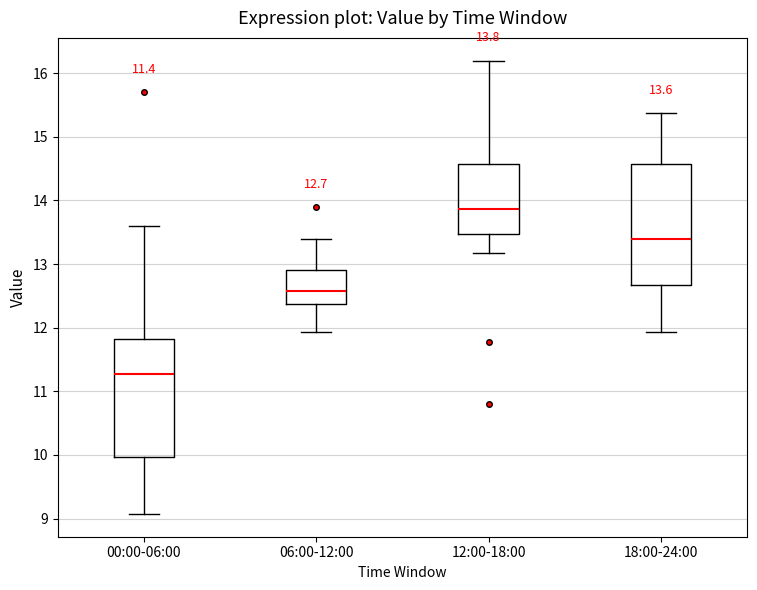

Which box's median line is the lowest?

00:00-06:00